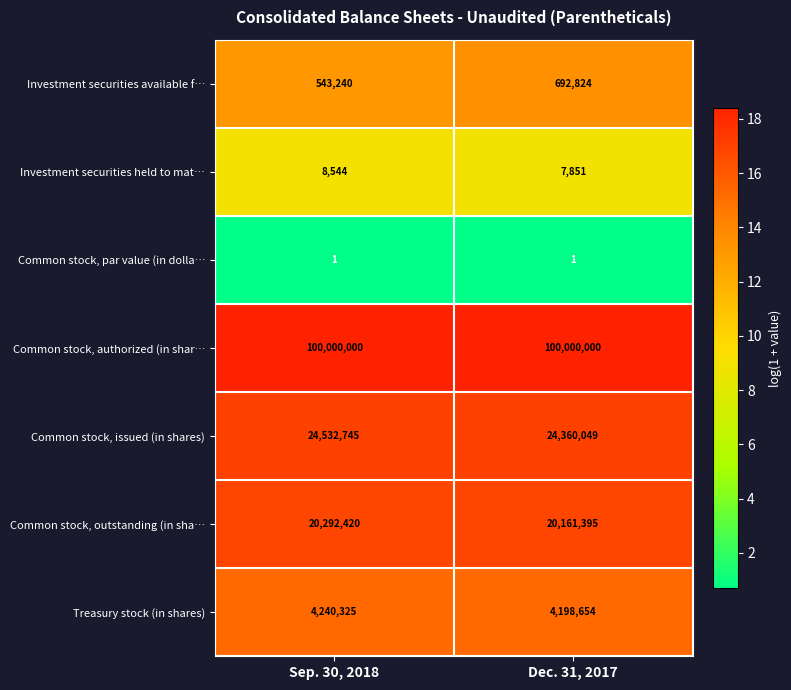

Which series has the widest spread of values?

Common stock, issued (in shares)